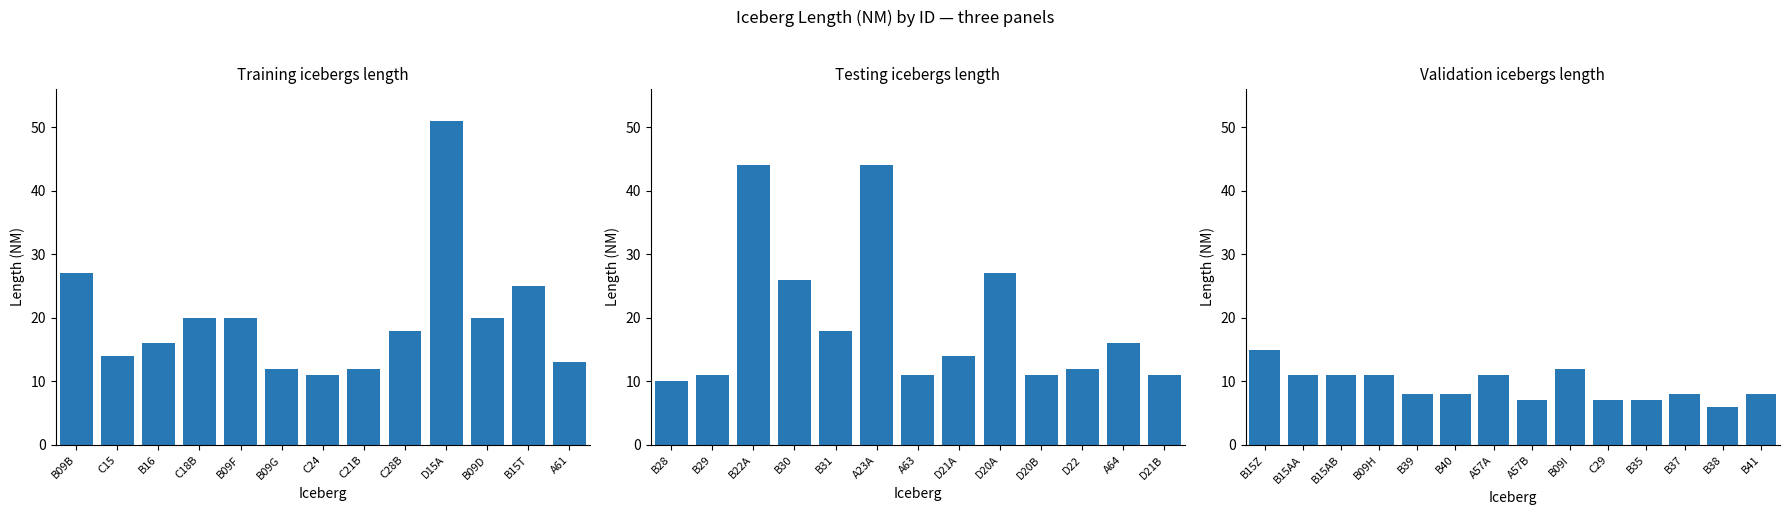

True or false: the data shows 8 at B41.

True